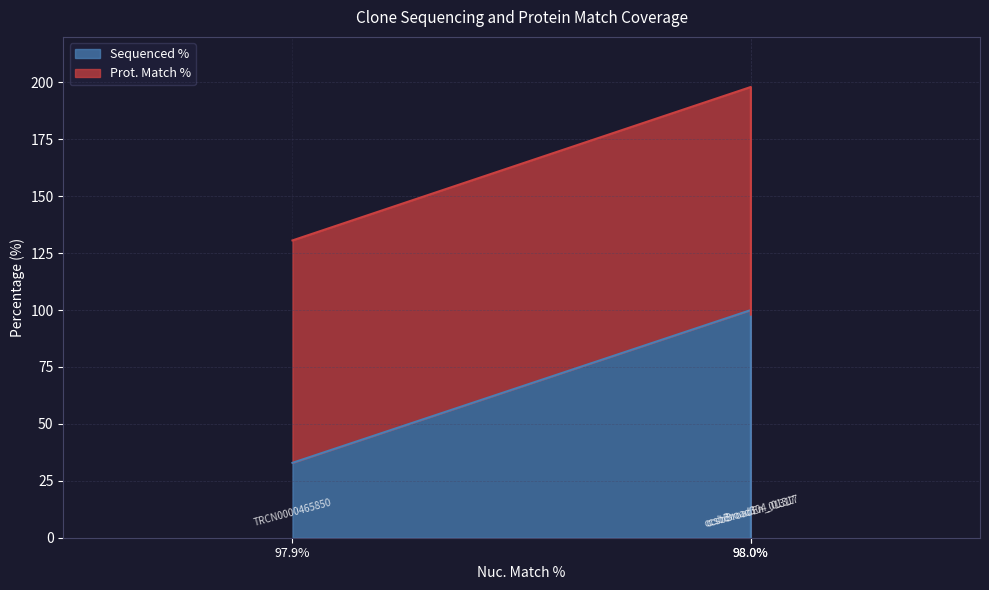

What are all the series names shown in the legend?

Sequenced %, Prot. Match %